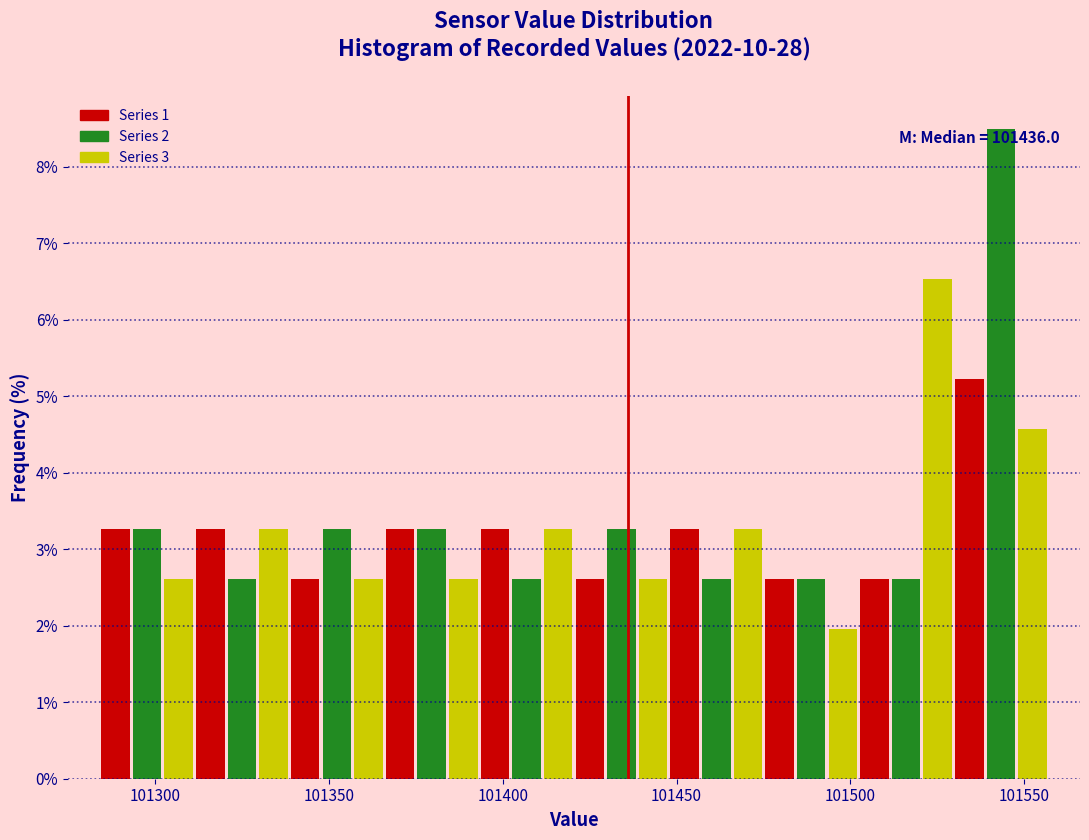

Read against the x-axis, roughly where is the centre of the tallest bar?

101545